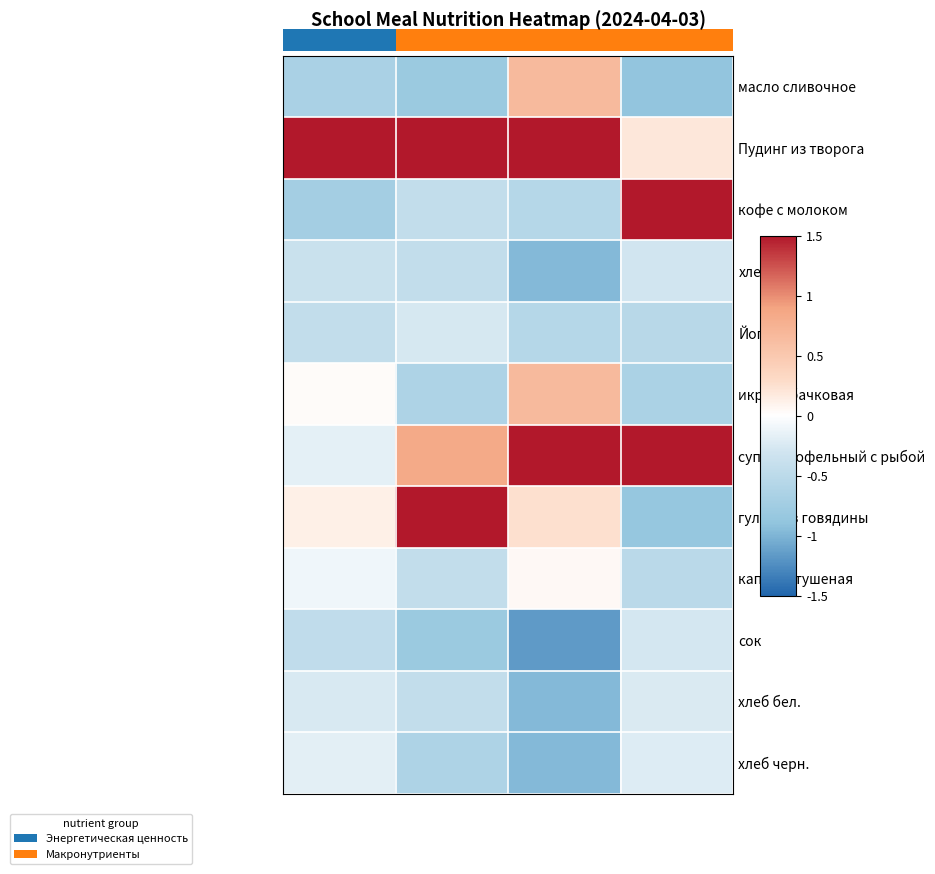

Reading right to left, transcribe all the data shown in this chart.

масло сливочное: Углеводы=-0.9	Жиры=0.7	Белки=-0.8	Калорийность=-0.7
Пудинг из творога: Углеводы=0.2	Жиры=1.5	Белки=1.5	Калорийность=1.5
кофе с молоком: Углеводы=1.5	Жиры=-0.6	Белки=-0.4	Калорийность=-0.7
хлеб: Углеводы=-0.3	Жиры=-1.0	Белки=-0.4	Калорийность=-0.4
Йогурт: Углеводы=-0.5	Жиры=-0.6	Белки=-0.3	Калорийность=-0.4
икра кабачковая: Углеводы=-0.7	Жиры=0.7	Белки=-0.6	Калорийность=0.0
суп картофельный с рыбой: Углеводы=1.5	Жиры=1.5	Белки=0.8	Калорийность=-0.2
гуляш из говядины: Углеводы=-0.9	Жиры=0.3	Белки=1.5	Калорийность=0.1
капуста тушеная: Углеводы=-0.5	Жиры=0.1	Белки=-0.4	Калорийность=-0.1
сок: Углеводы=-0.3	Жиры=-1.2	Белки=-0.8	Калорийность=-0.5
хлеб бел.: Углеводы=-0.2	Жиры=-1.0	Белки=-0.4	Калорийность=-0.3
хлеб черн.: Углеводы=-0.2	Жиры=-1.0	Белки=-0.6	Калорийность=-0.2